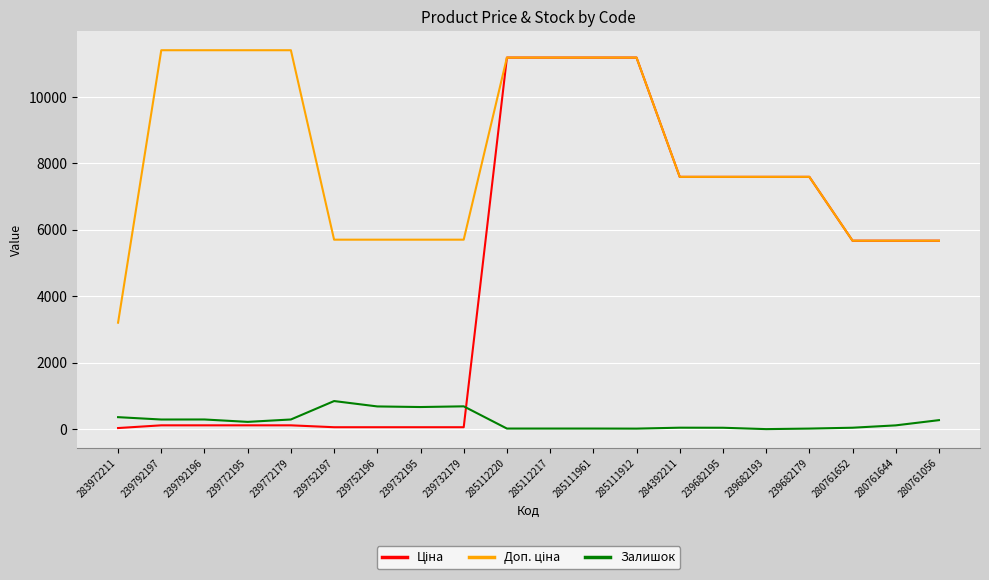

Is it true that Залишок equals 290.0 at 239792196?

True